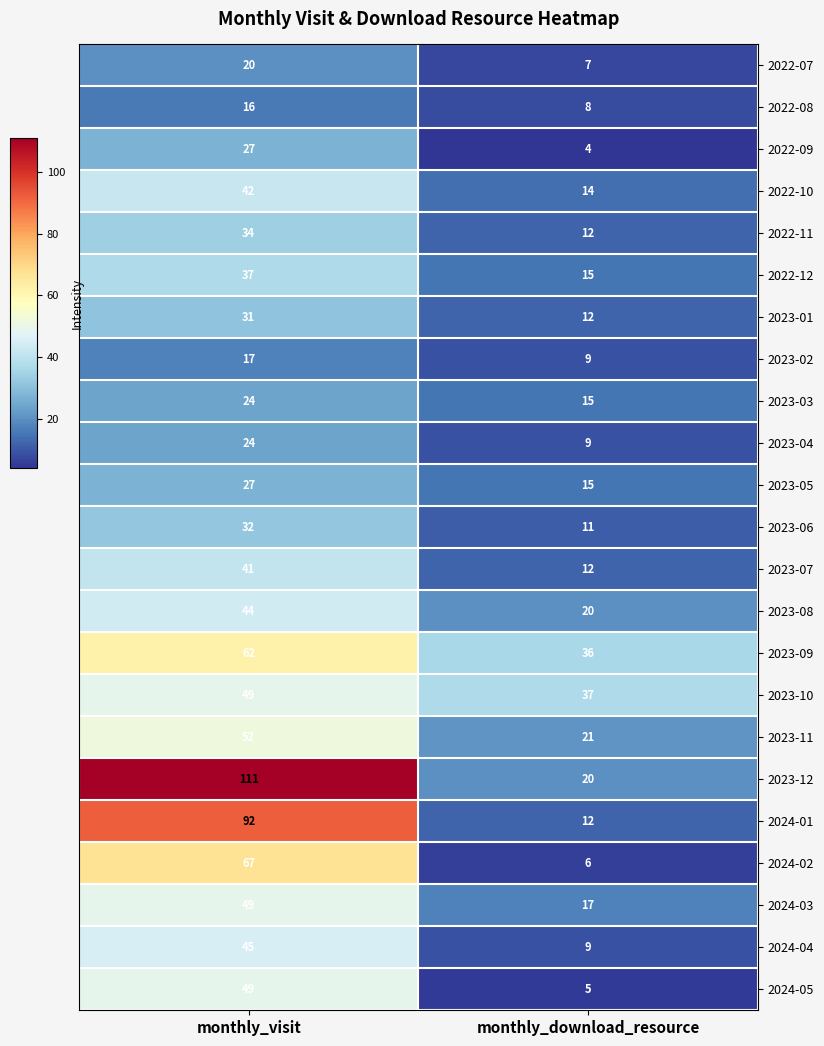

What is the approximate value of 2022-09 at monthly_download_resource, to the nearest 5?

5